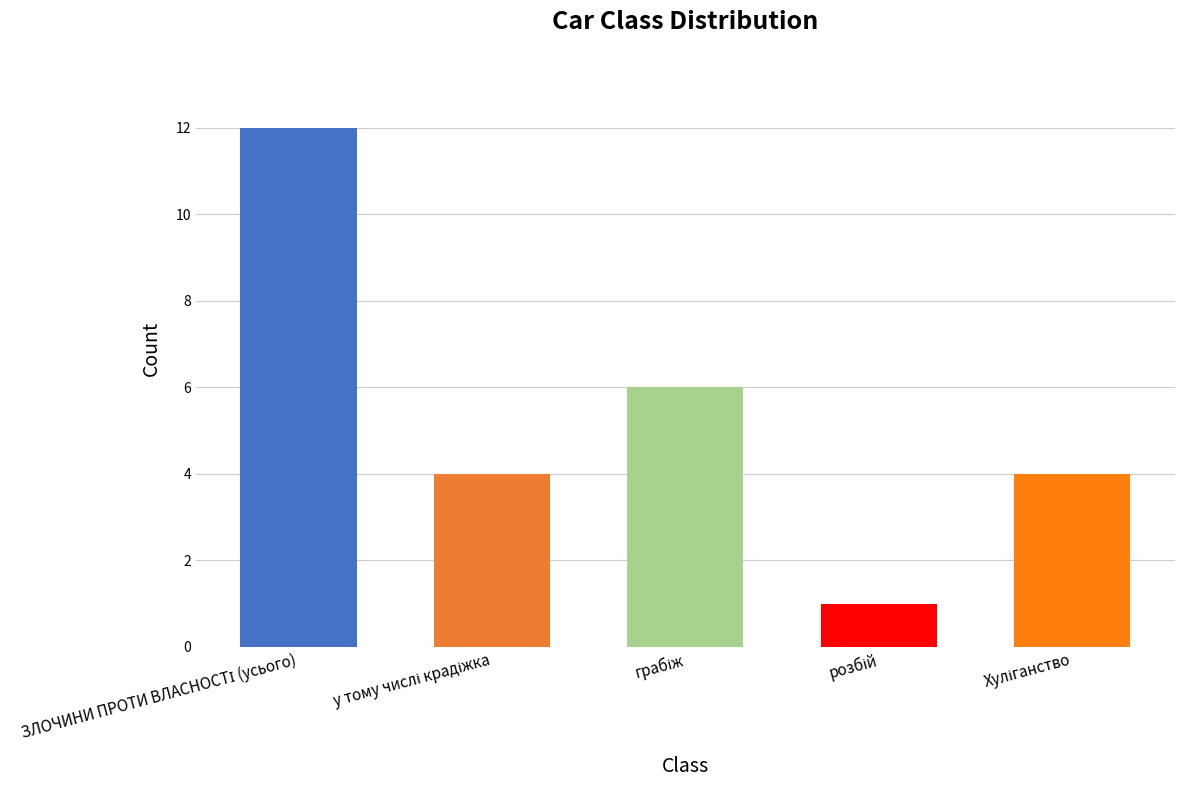

Reading left to right, transcribe all the data shown in this chart.

12	4	6	1	4